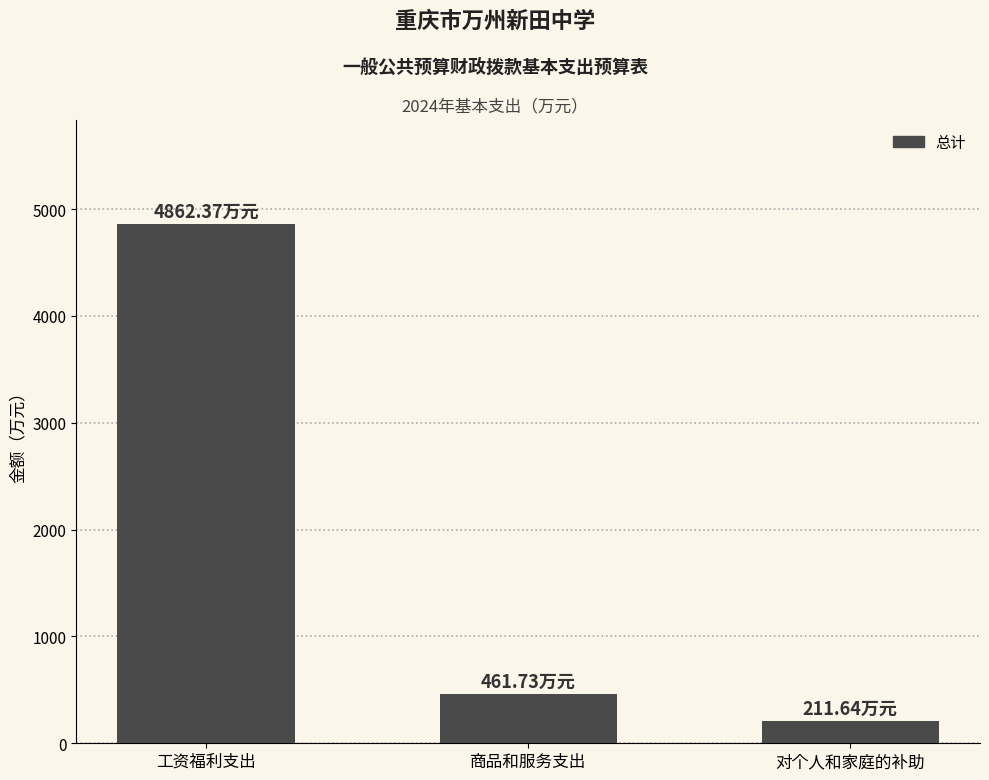

What is the minimum value shown in the chart?

211.6